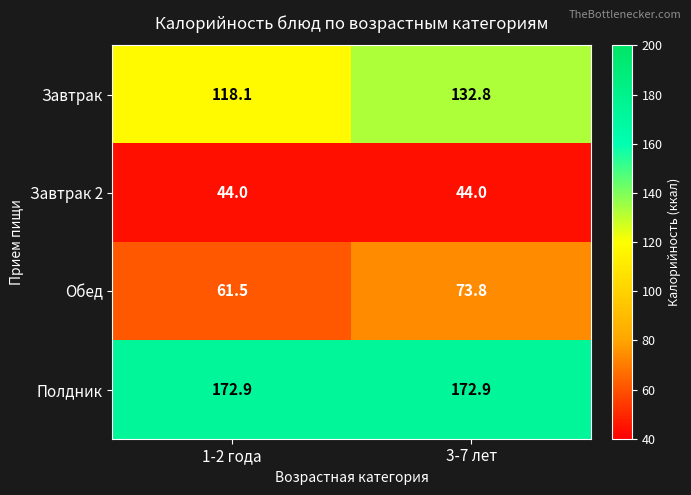

At which category is the sum across all series the highest?

3-7 лет